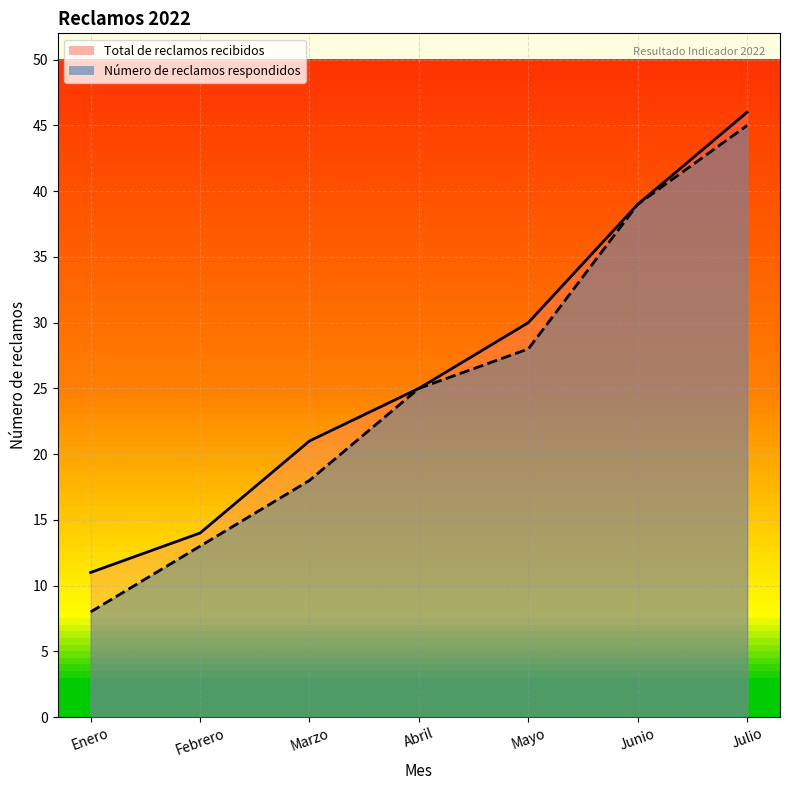

Reading left to right, transcribe all the data shown in this chart.

Número de reclamos respondidos: Enero=8	Febrero=13	Marzo=18	Abril=25	Mayo=28	Junio=39	Julio=45
Total de reclamos recibidos: Enero=11	Febrero=14	Marzo=21	Abril=25	Mayo=30	Junio=39	Julio=46